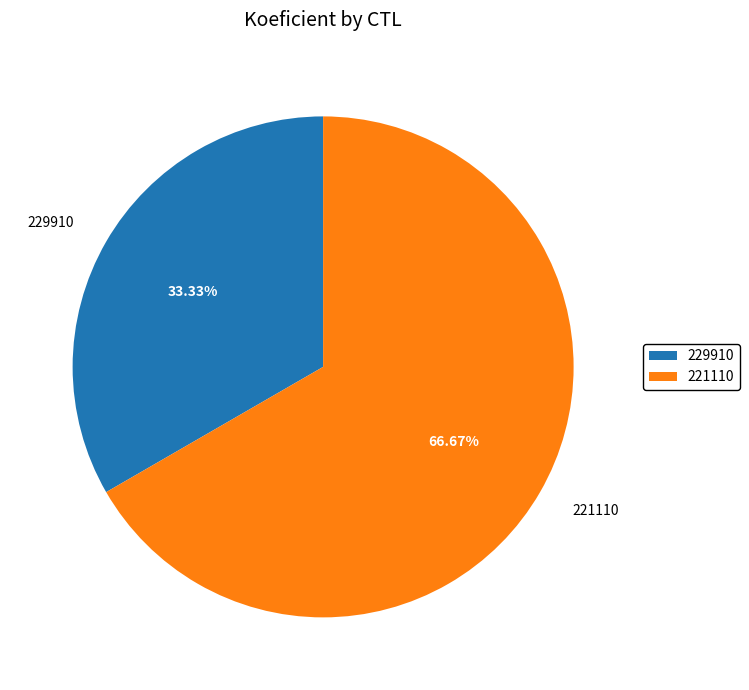

Is it true that 229910 is 33% of the pie?

True